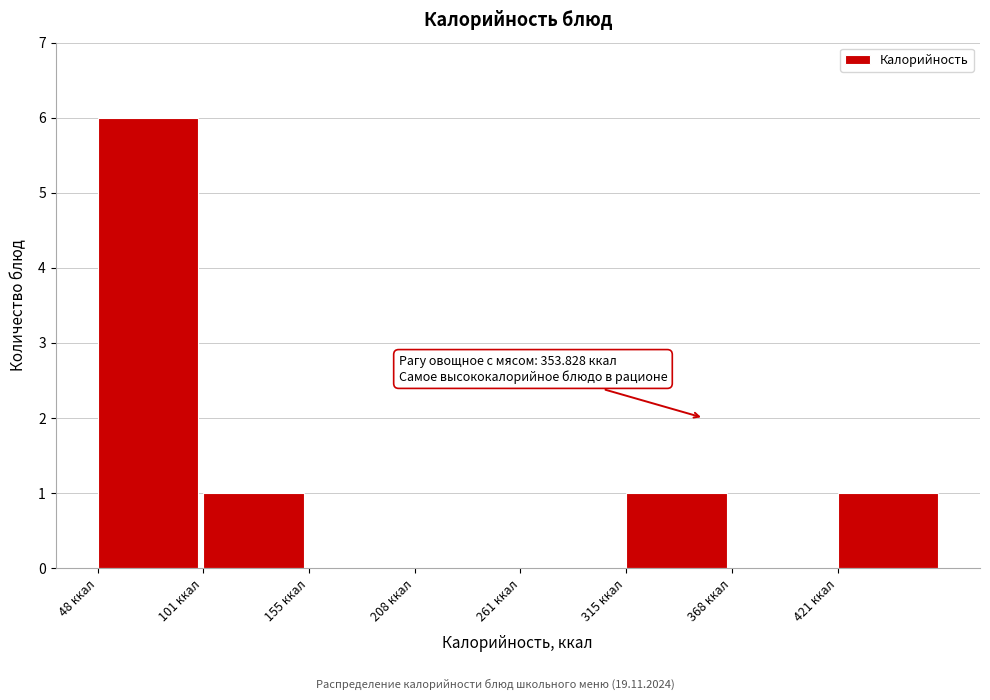

Which range on the x-axis has the tallest bar?

50 to 100